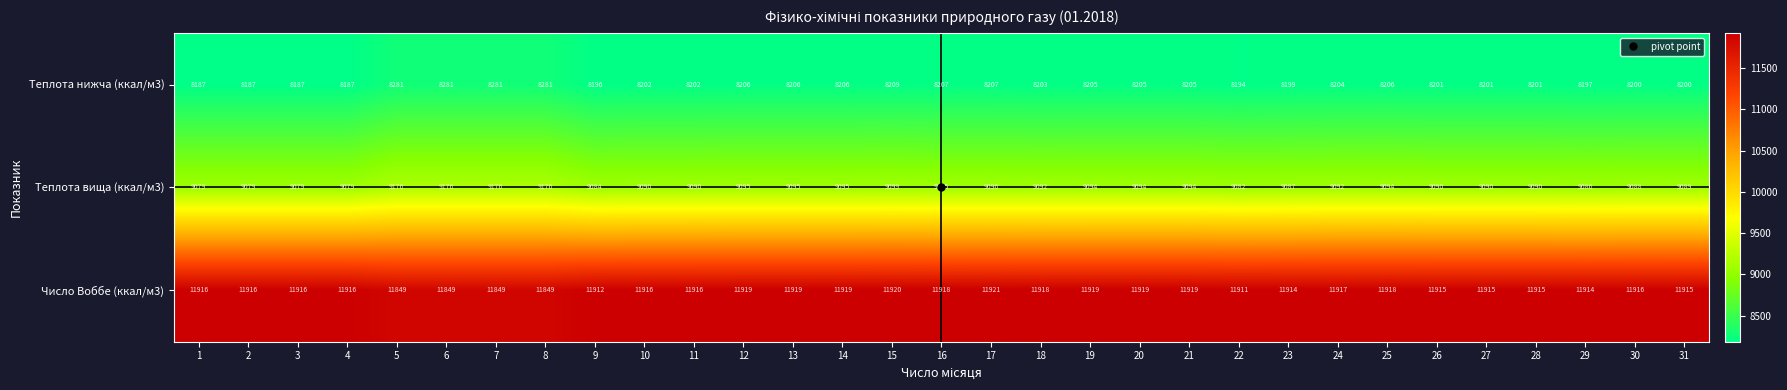

At 31, list the series in order from smallest to largest.

Теплота нижча (ккал/м3), Теплота вища (ккал/м3), Число Воббе (ккал/м3)